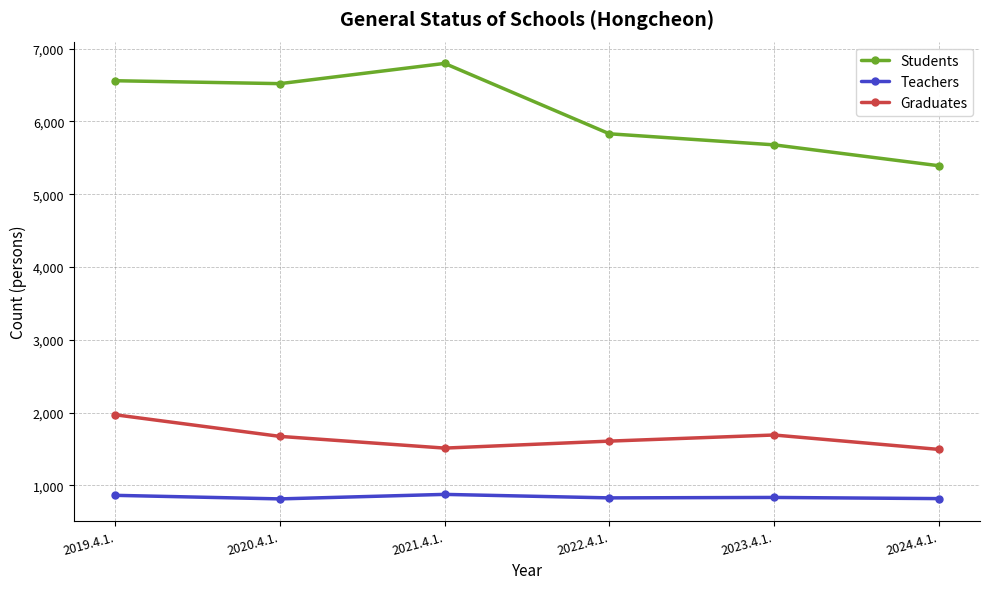

Which series has the largest total across all categories?

Students